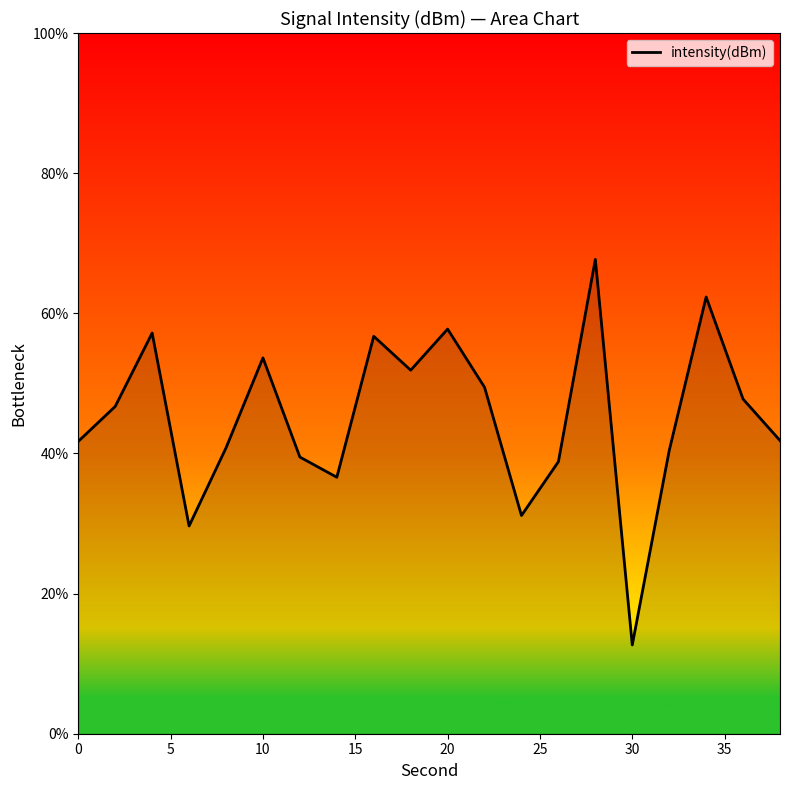

What is the difference between the maximum and minimum values?

55.0